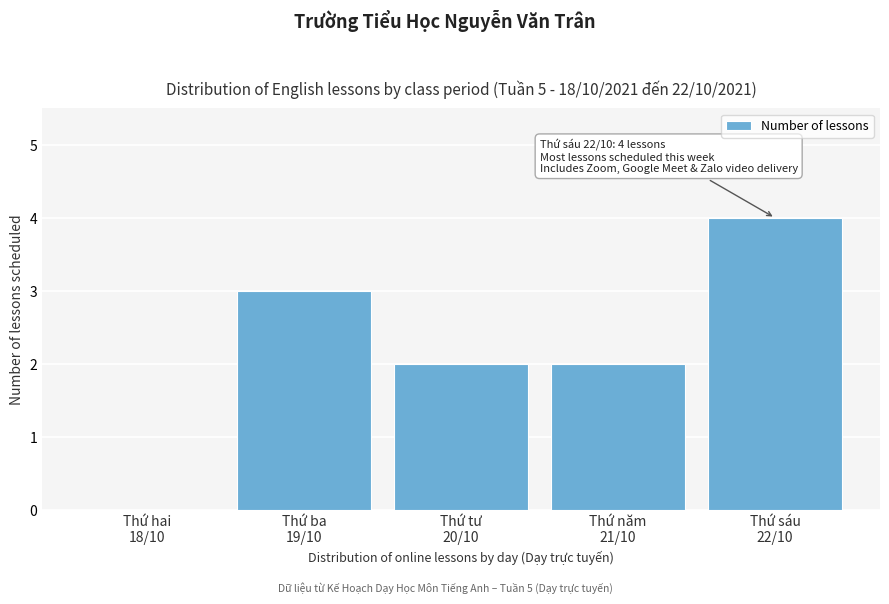

What is the greatest value displayed?

4